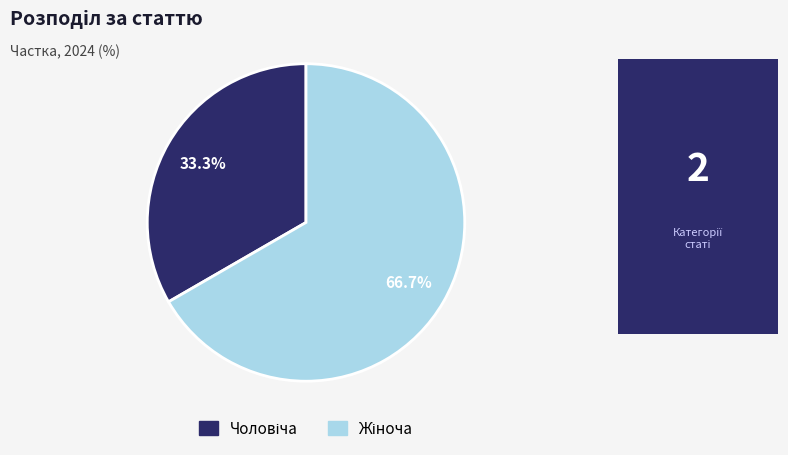

How many segments does this pie chart have?

2